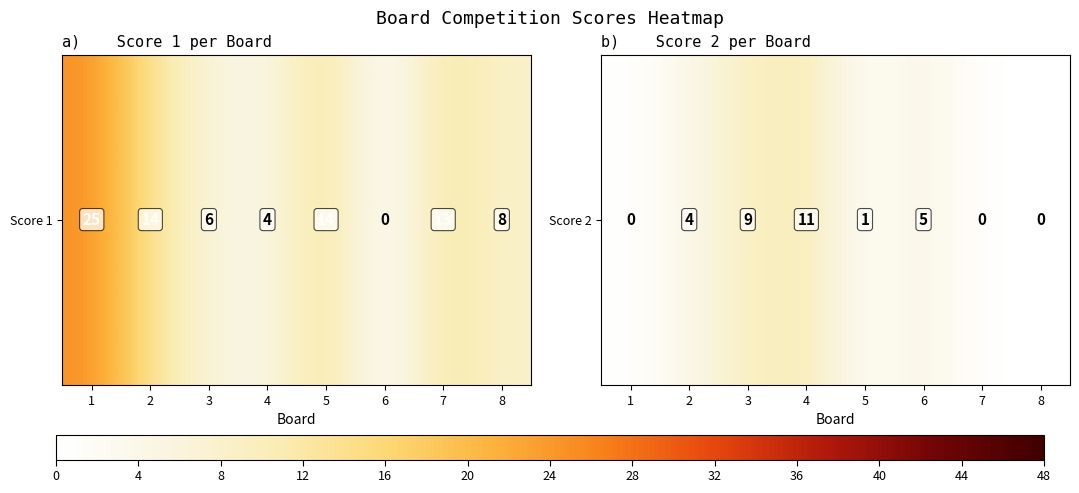

Rank the categories by value from lowest to highest.

1, 7, 8, 5, 2, 6, 3, 4